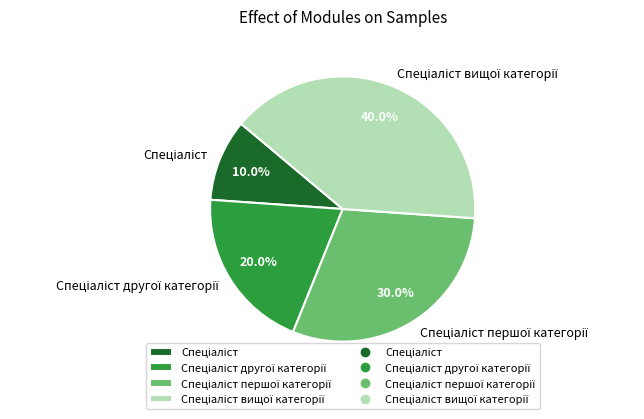

How many slices are in this pie chart?

4